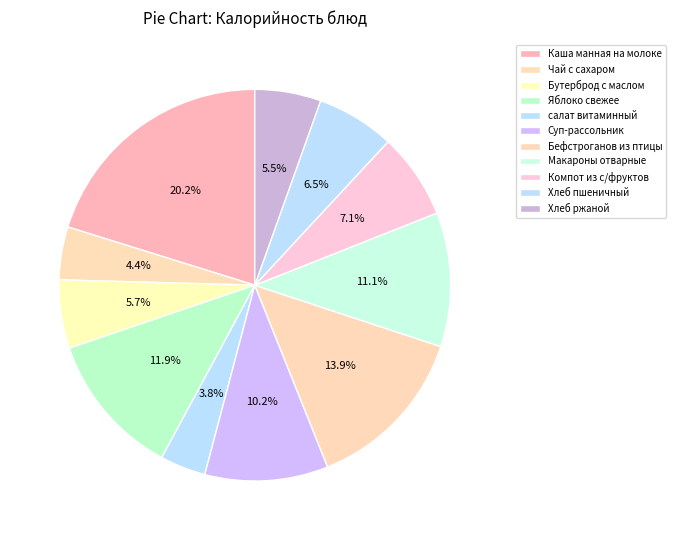

How many slices are in this pie chart?

11